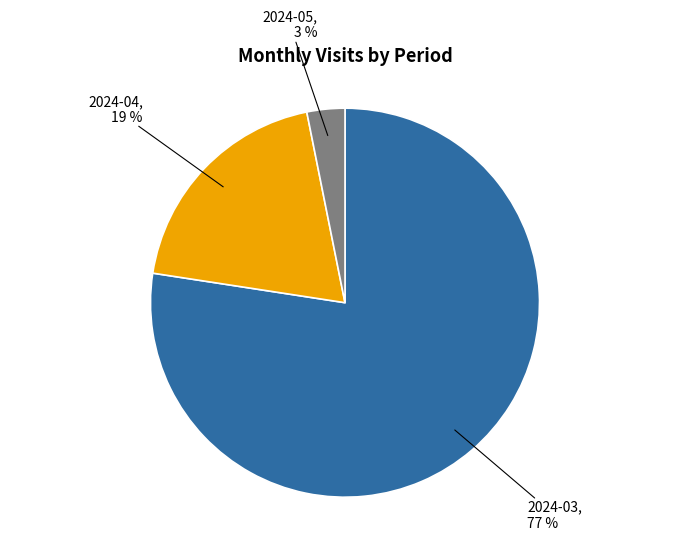

Which category has the smallest portion of the pie?

2024-05